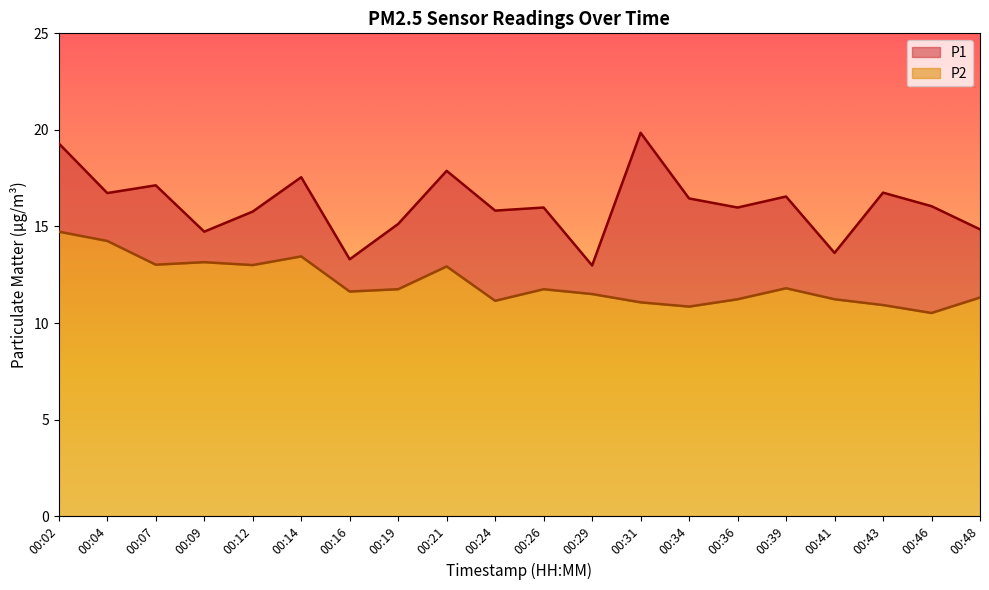

How many lines are shown in the chart?

2